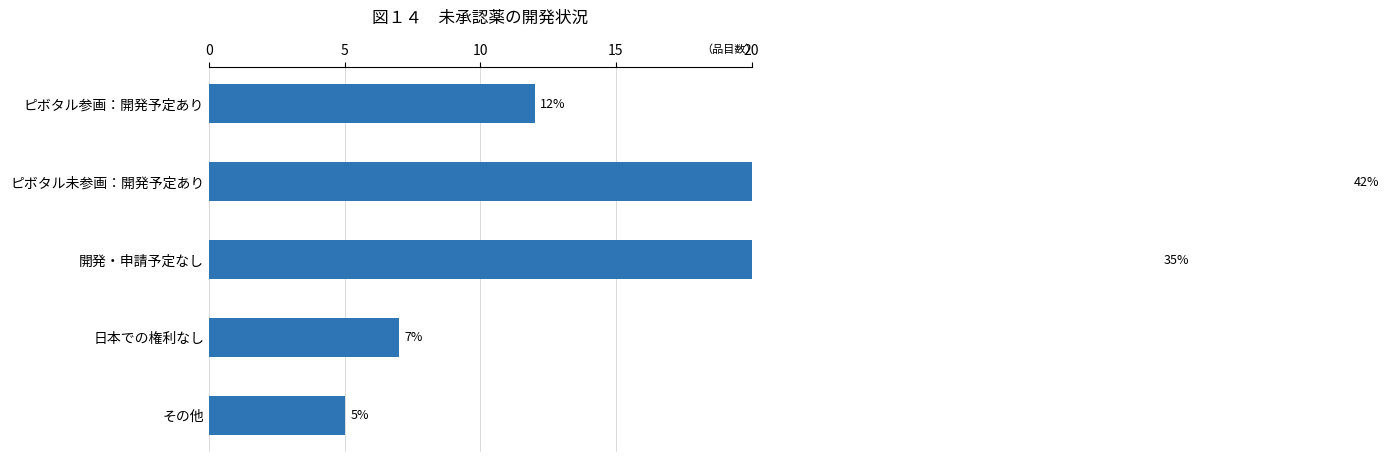

How many series are shown in this chart?

1